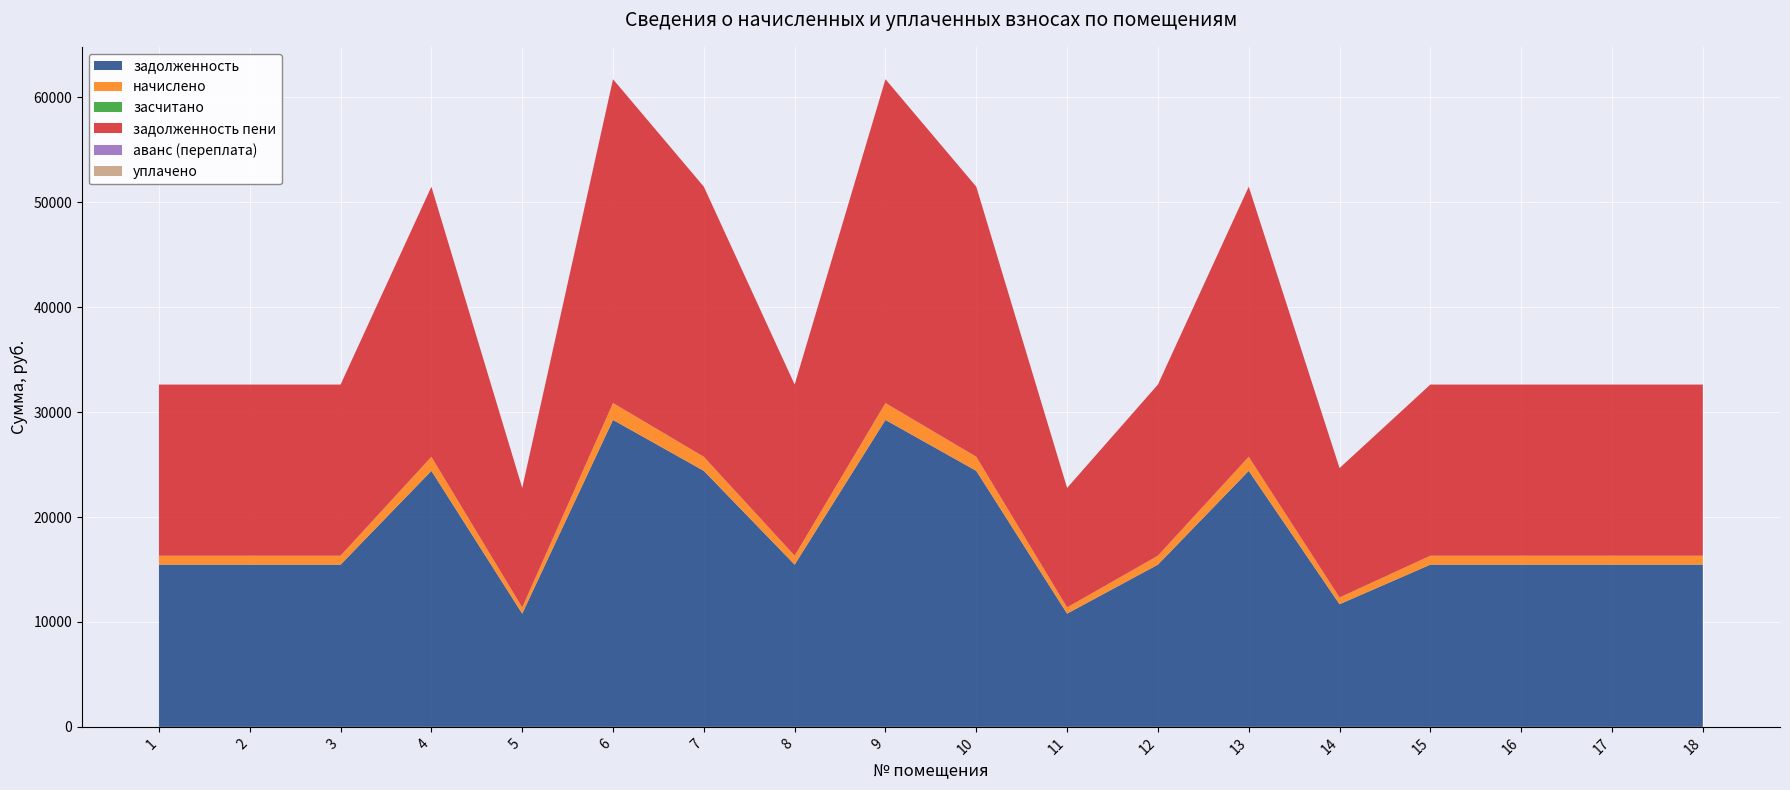

Reading left to right, list all the values displayed in this chart.

задолженность: 1=15462.0	2=15462.0	3=15462.0	4=24399.0	5=10792.4	6=29254.1	7=24399.0	8=15462.0	9=29254.1	10=24399.0	11=10792.4	12=15462.0	13=24399.0	14=11689.3	15=15462.0	16=15462.0	17=15462.0	18=15462.0
начислено: 1=850.5	2=850.5	3=850.5	4=1342.1	5=593.6	6=1609.1	7=1342.1	8=850.5	9=1609.1	10=1342.1	11=593.6	12=850.5	13=1342.1	14=643.0	15=850.5	16=850.5	17=850.5	18=850.5
засчитано: 1=0.0	2=0.0	3=0.0	4=0.0	5=0.0	6=0.0	7=0.0	8=0.0	9=0.0	10=0.0	11=0.0	12=0.0	13=0.0	14=0.0	15=0.0	16=0.0	17=0.0	18=0.0
задолженность пени: 1=16312.5	2=16312.5	3=16312.5	4=25741.1	5=11386.1	6=30863.2	7=25741.1	8=16312.5	9=30863.2	10=25741.1	11=11386.1	12=16312.5	13=25741.1	14=12332.3	15=16312.5	16=16312.5	17=16312.5	18=16312.5
аванс (переплата): 1=0.0	2=0.0	3=0.0	4=0.0	5=0.0	6=0.0	7=0.0	8=0.0	9=0.0	10=0.0	11=0.0	12=0.0	13=0.0	14=0.0	15=0.0	16=0.0	17=0.0	18=0.0
уплачено: 1=0.0	2=0.0	3=0.0	4=0.0	5=0.0	6=0.0	7=0.0	8=0.0	9=0.0	10=0.0	11=0.0	12=0.0	13=0.0	14=0.0	15=0.0	16=0.0	17=0.0	18=0.0